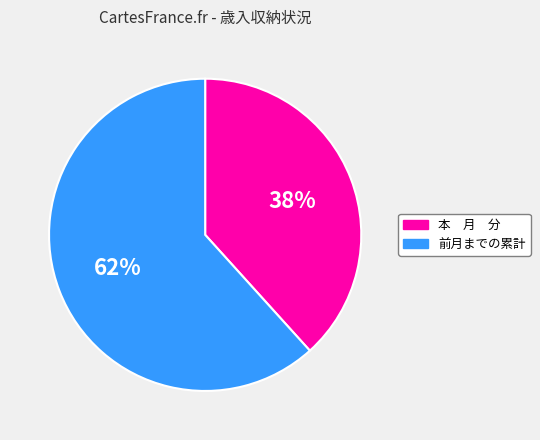

Which has a higher value, 本 月 分 or 前月までの累計?

前月までの累計